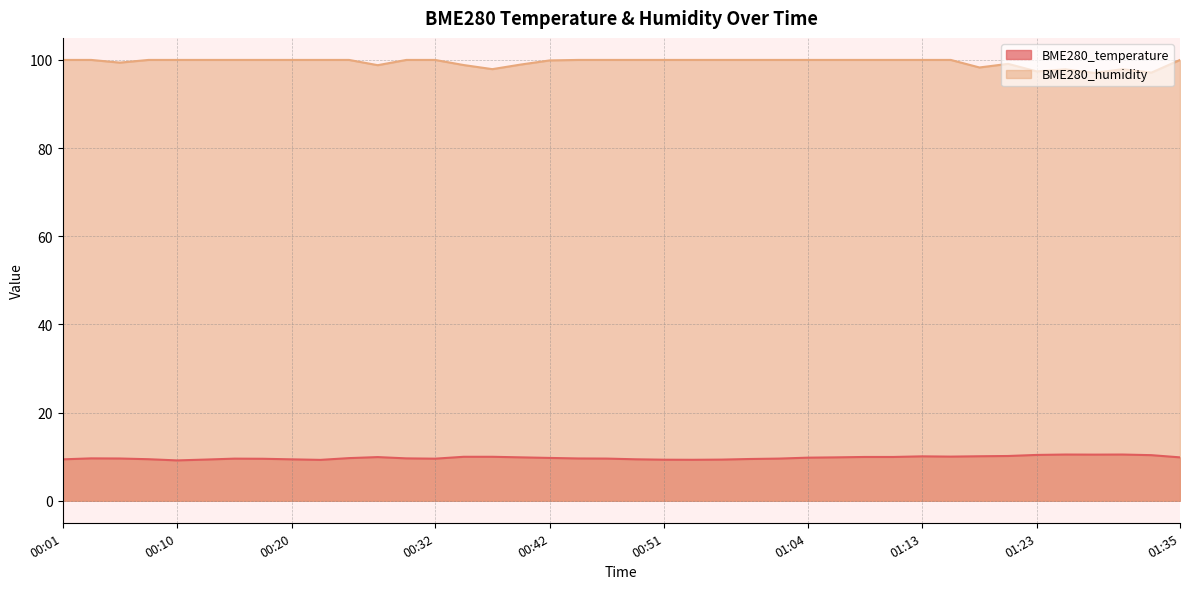

What is the minimum value for BME280_temperature?

9.2